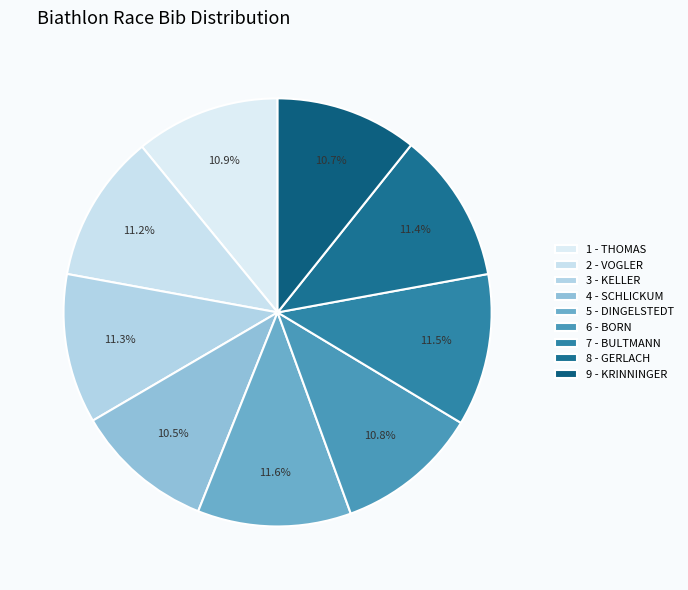

How many segments does this pie chart have?

9